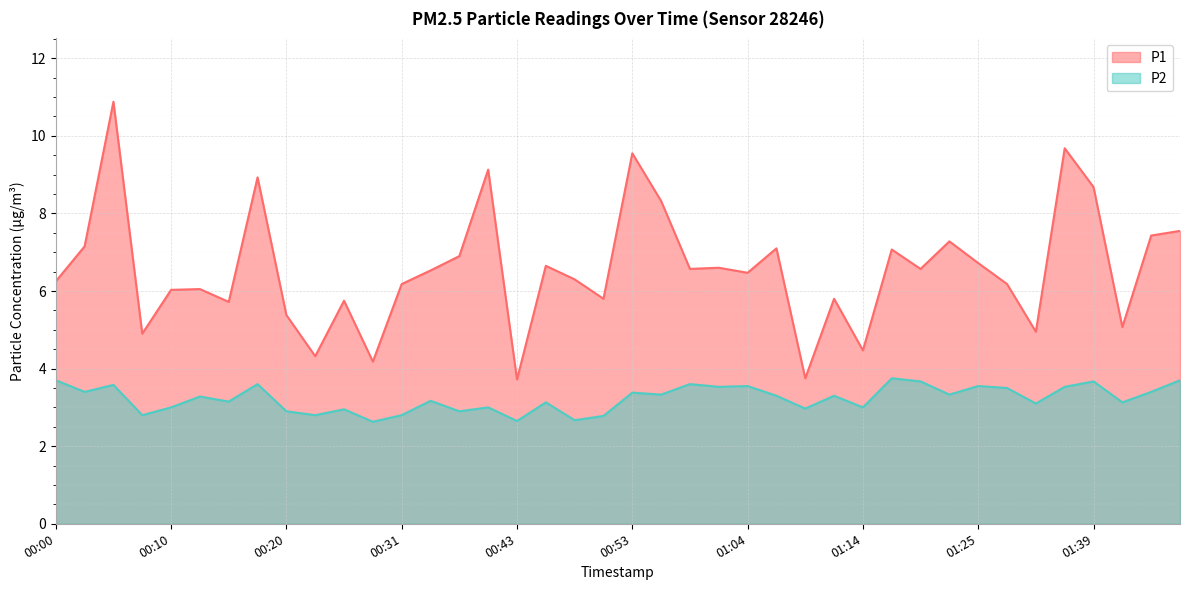

What are all the series names shown in the legend?

P1, P2